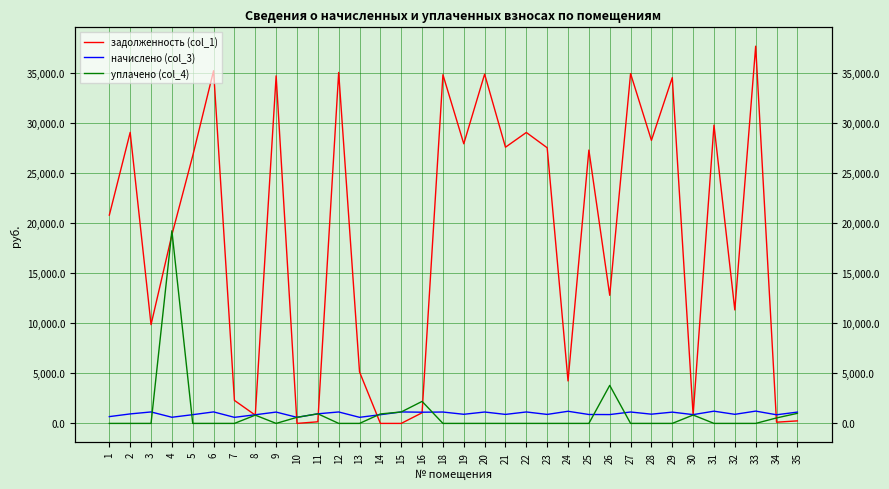

Where is the first local maximum for начислено (col_3)?

3